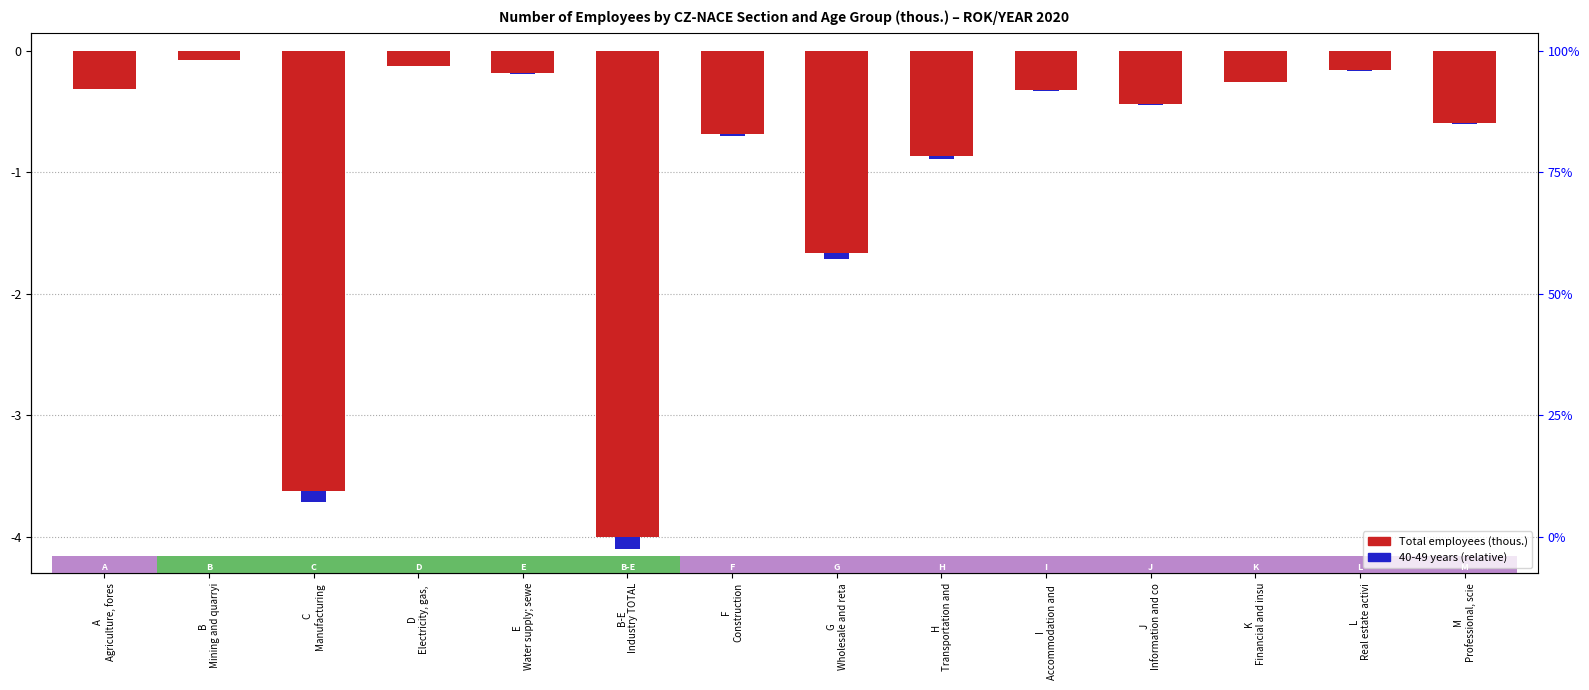

What is the approximate value of Total (thous.) at C
Manufacturing?

-3.6